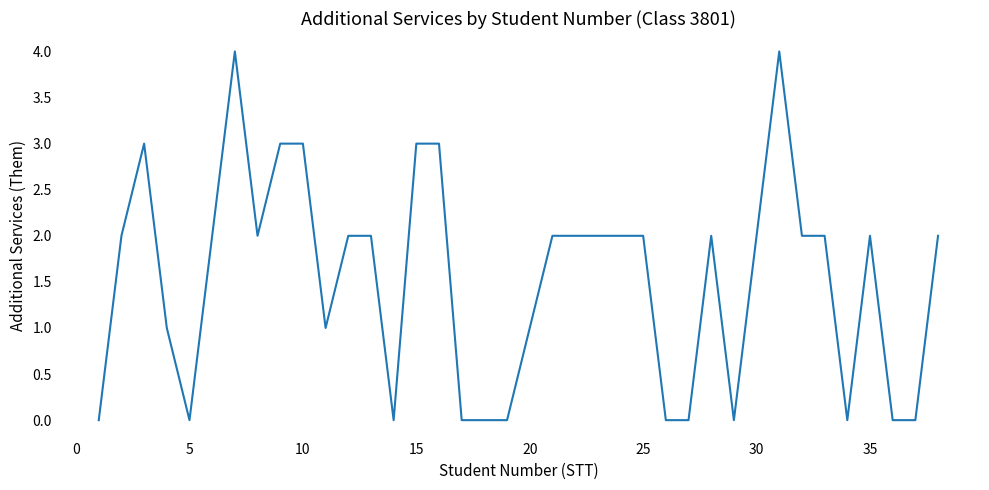

What is the greatest value displayed?

4